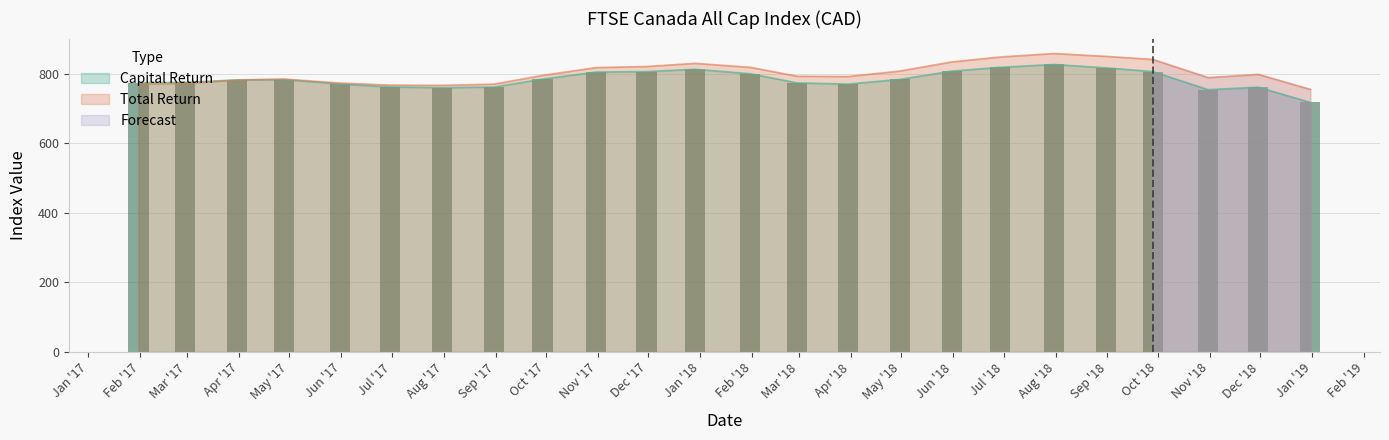

What is the sum of all Total Return values?

19241.0